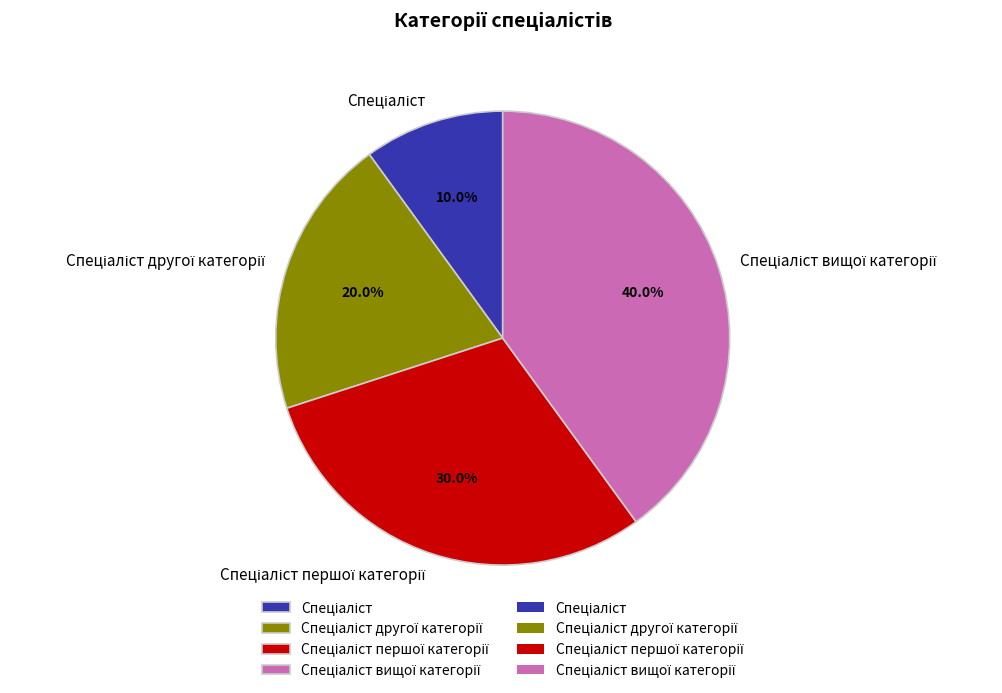

To the nearest percent, what is the average slice percentage?

25%